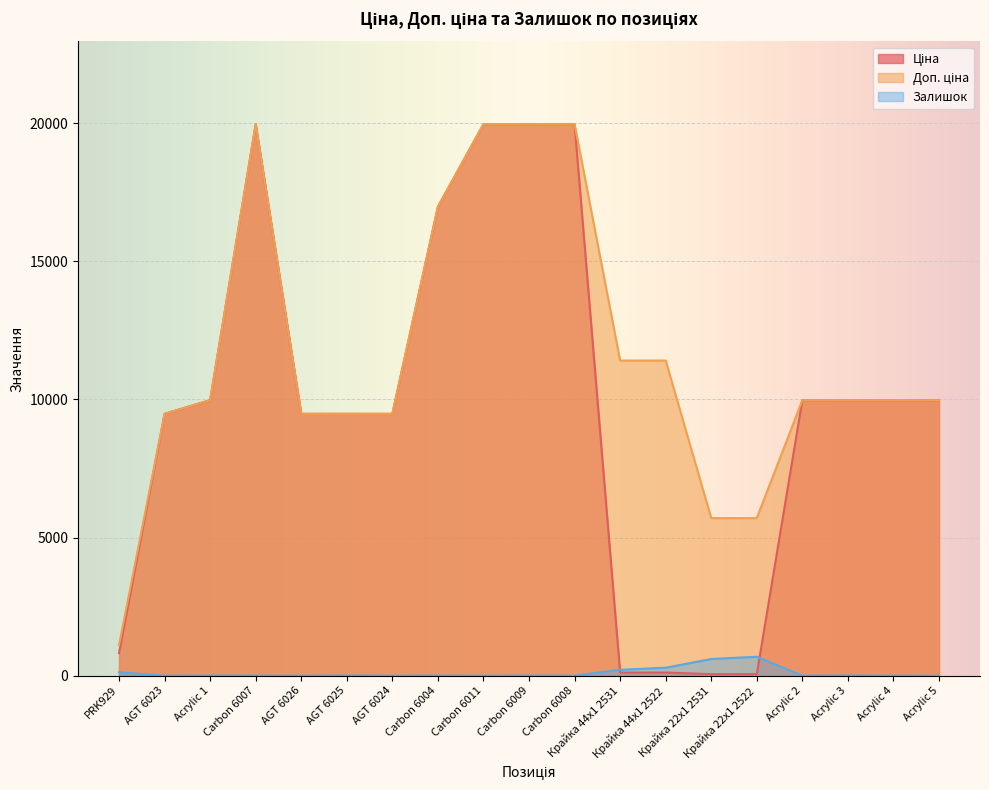

How many values in the Ціна series are below 9974?

9